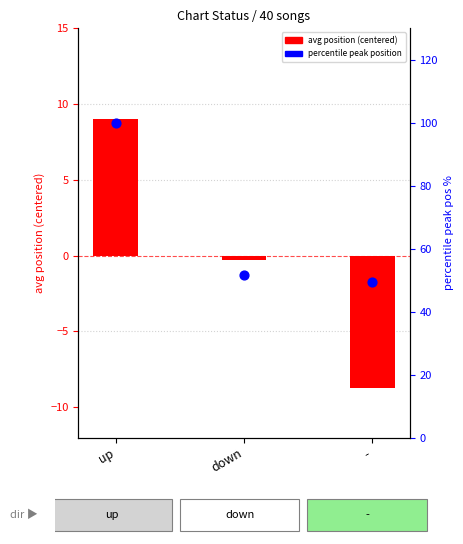

What are all the series names shown in the legend?

avg position (centered), percentile peak pos